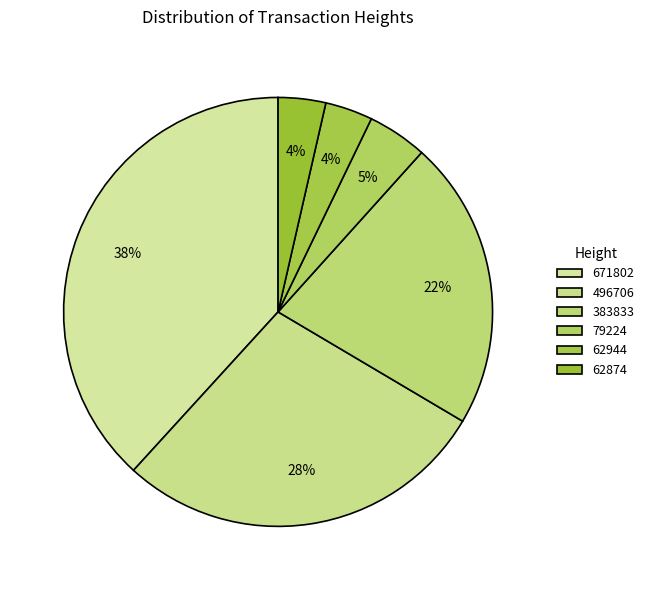

How many segments does this pie chart have?

6